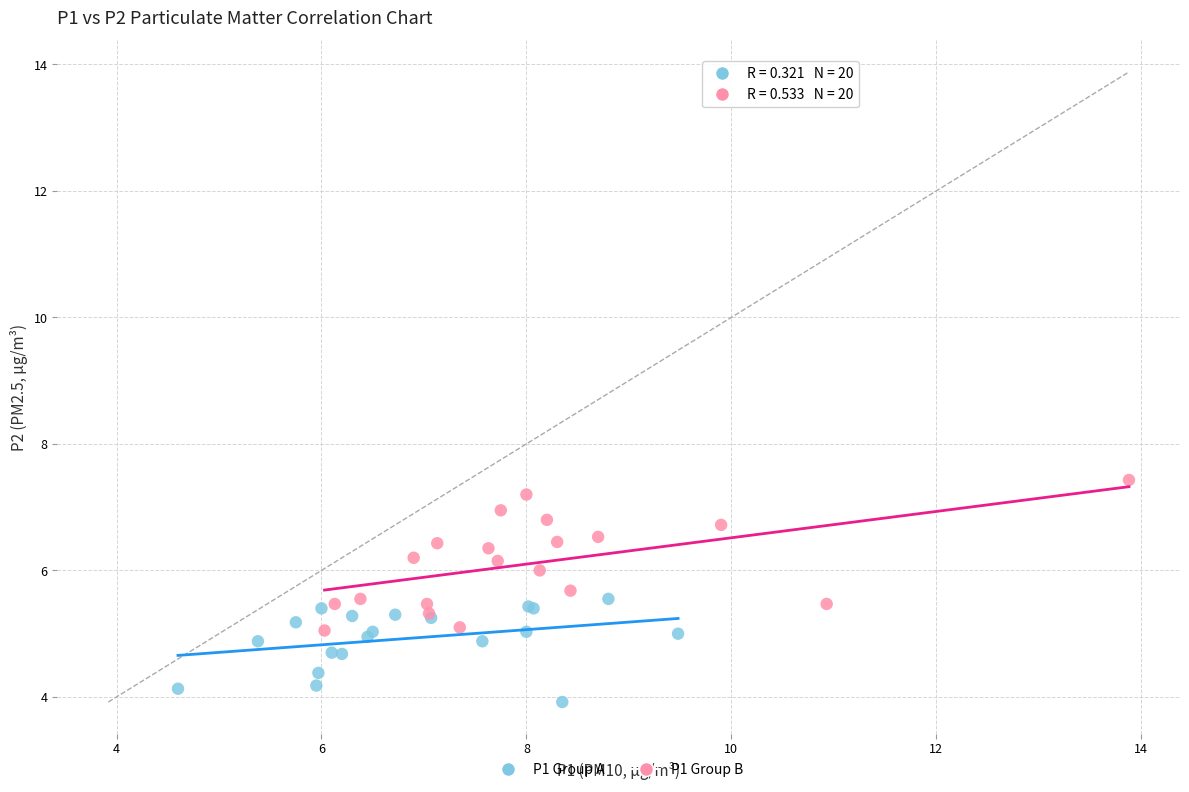

Which series has the largest Y range (max minus min)?

P1 Group B